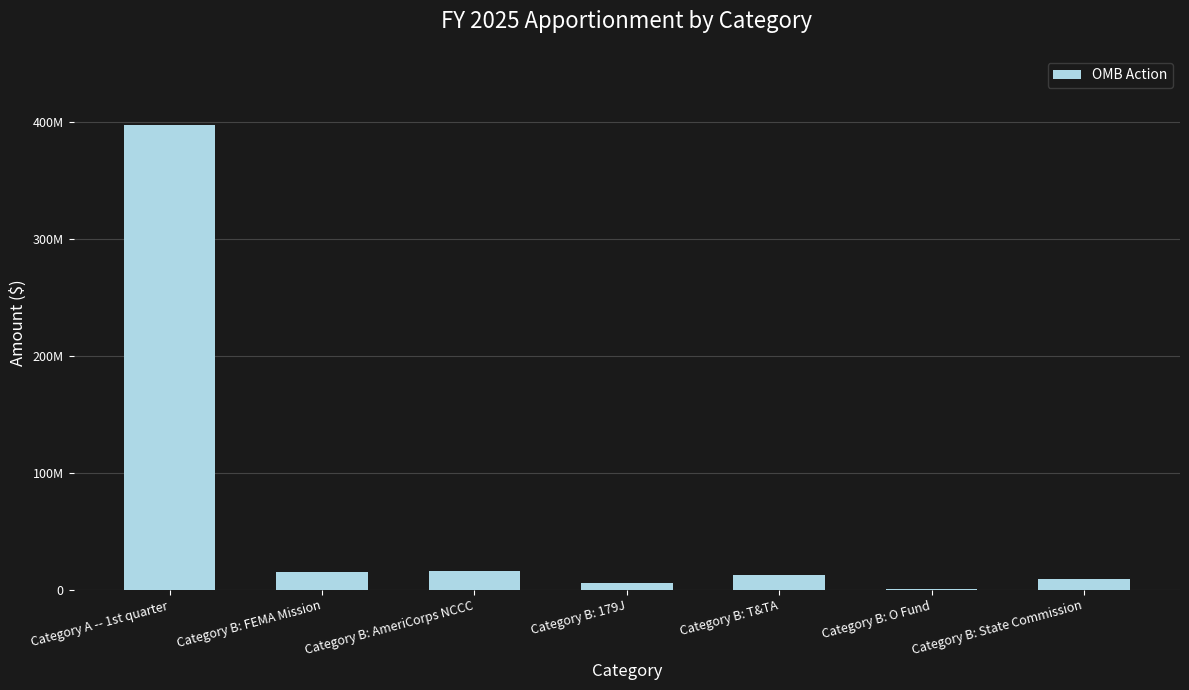

How many distinct data groups are displayed?

1